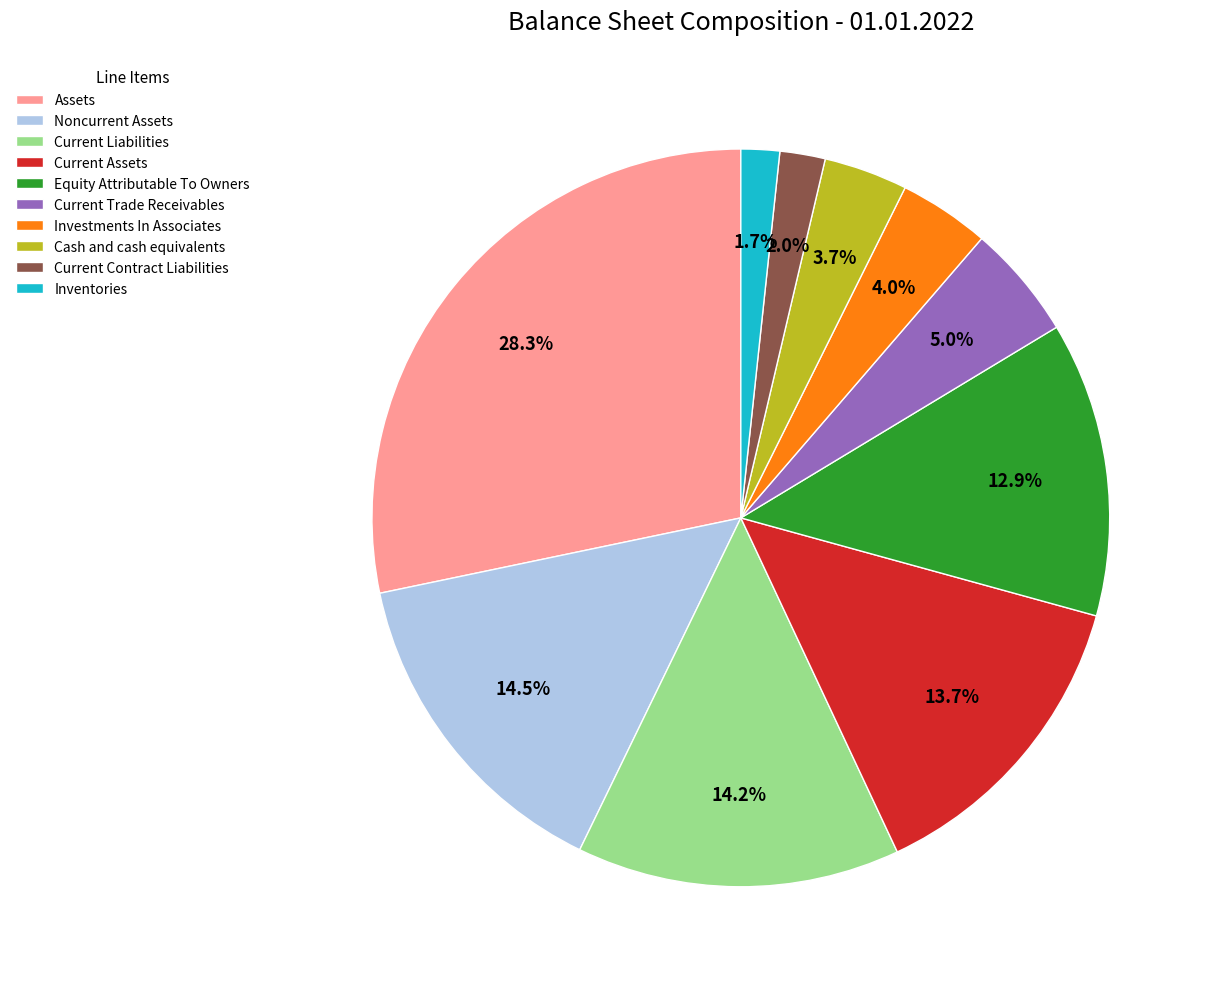

To the nearest percent, what is the combined percentage of Assets and Current Liabilities?

42%